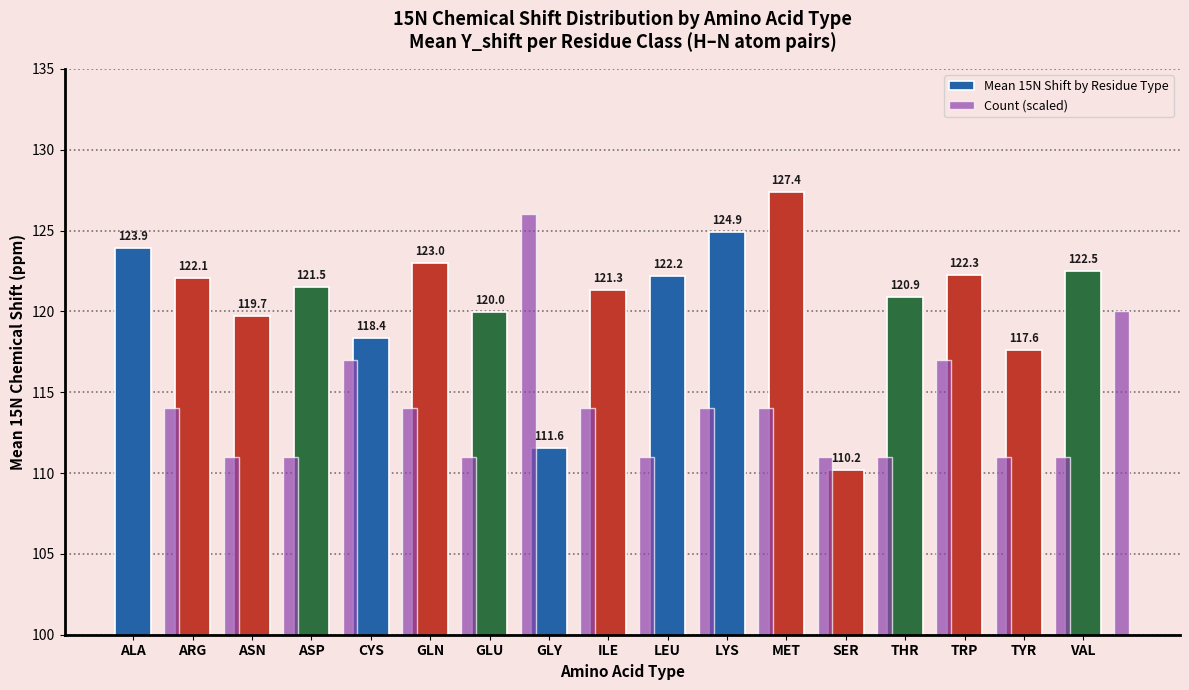

Which series has the largest range (max minus min)?

Mean 15N Shift by Residue Type